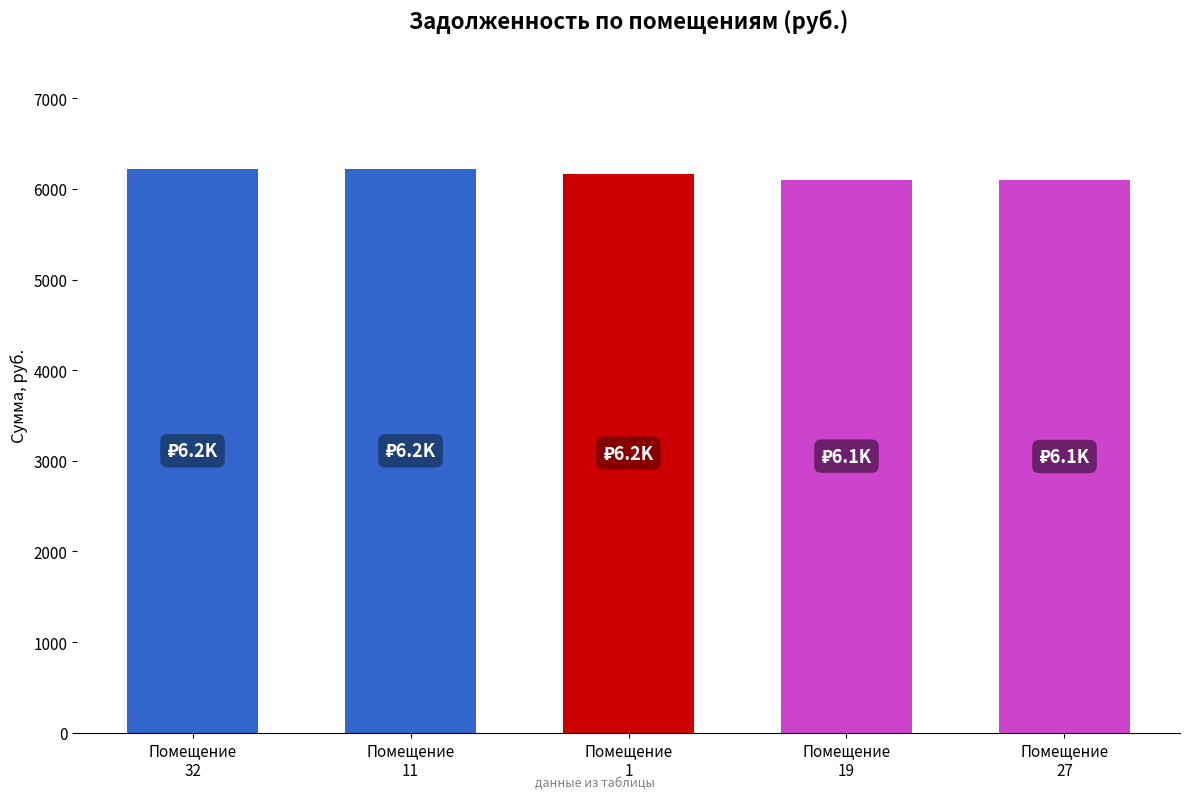

Does the chart contain stacked bars?

No